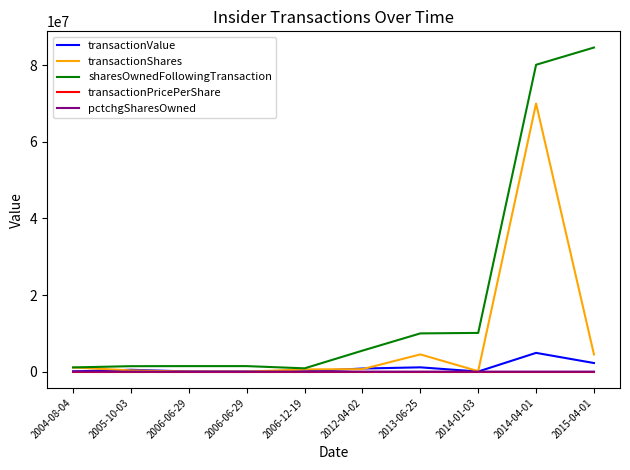

Does the chart have visible grid lines?

No